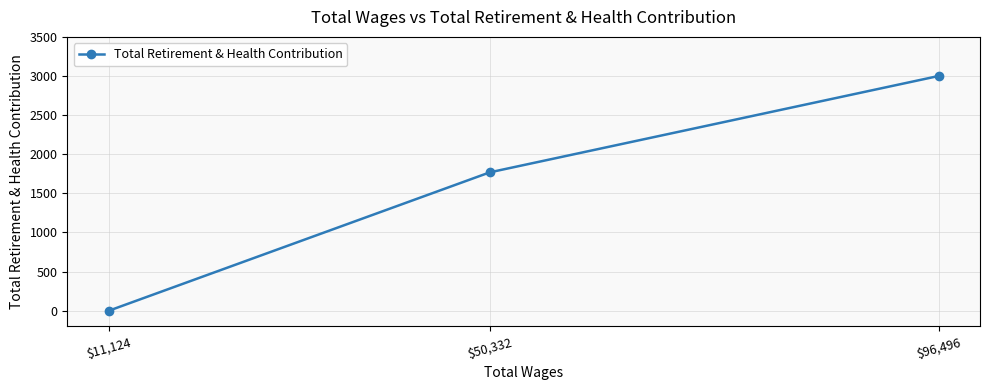

Reading left to right, what are all the values shown in this chart?

$11,124=0	$50,332=1769	$96,496=3000